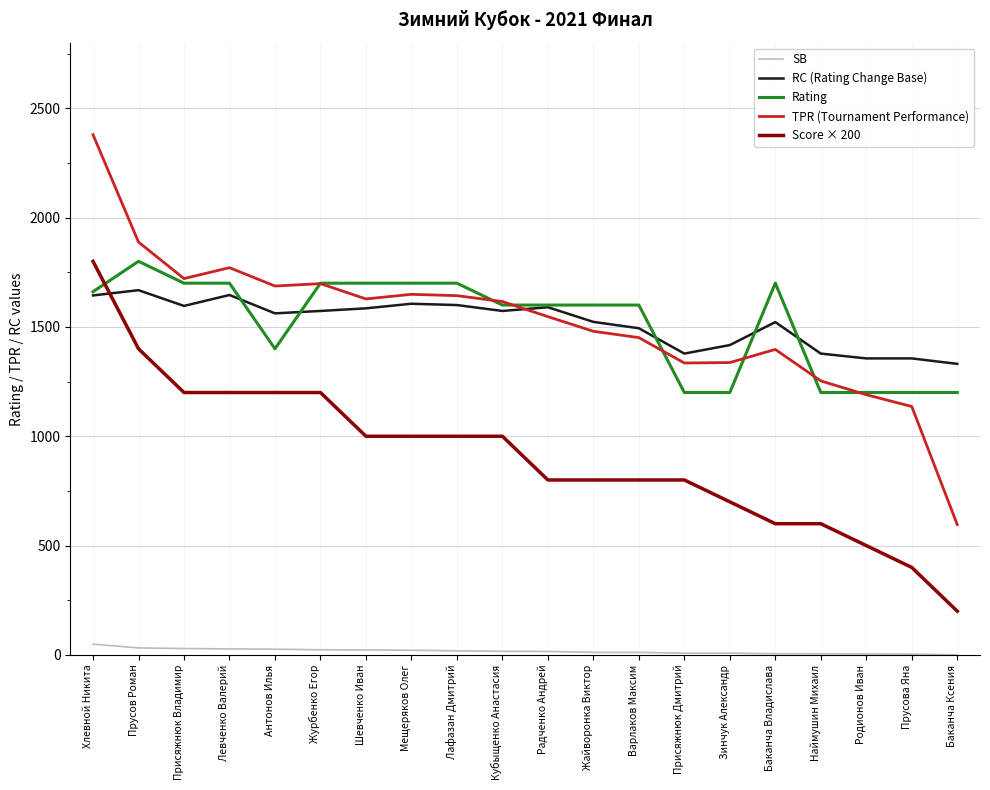

What is the average value of the TPR (Tournament Performance) series?

1520.1